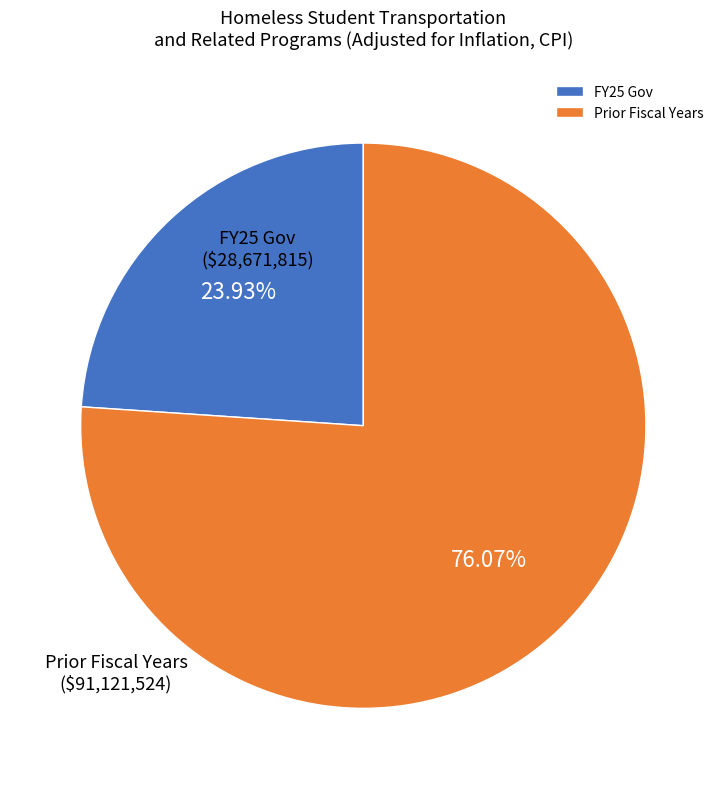

Combined, do Prior Fiscal Years and FY25 Gov account for over 50%?

Yes